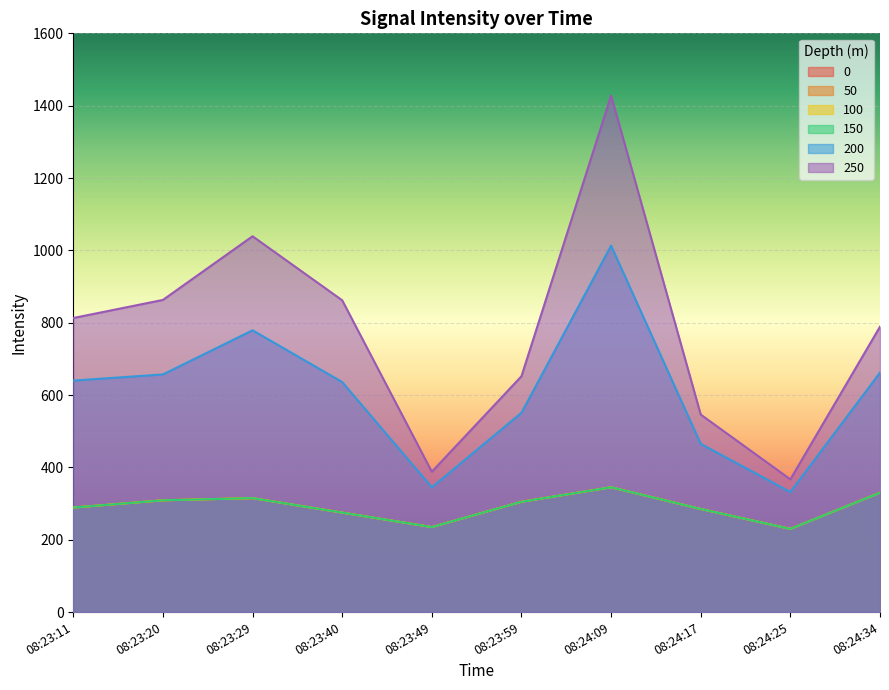

At which category does 0 reach its first local valley?

08:23:49